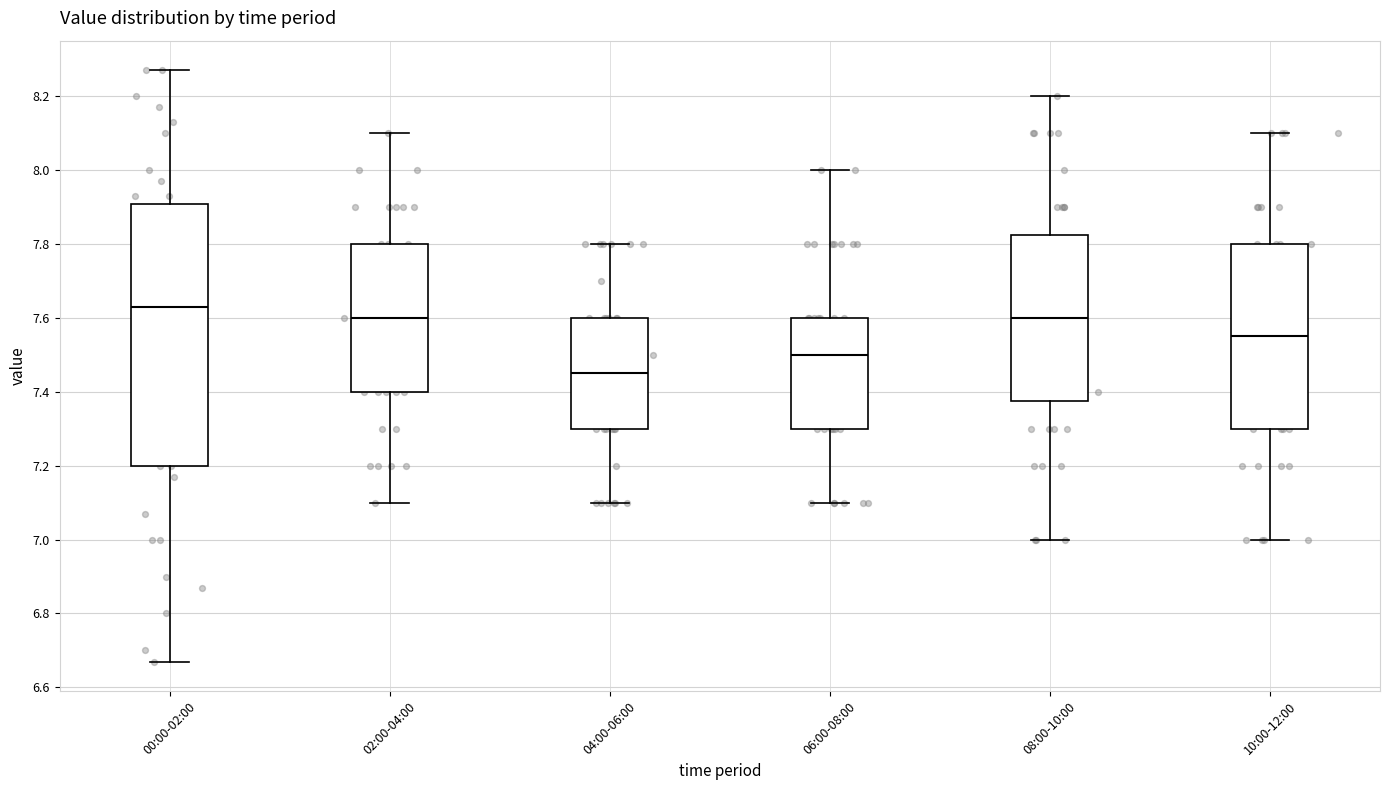

Where is the upper edge of the box for 00:00-02:00 on the y-axis? The values are not printed on the chart, so give them approximately, as read against the axis.

7.90